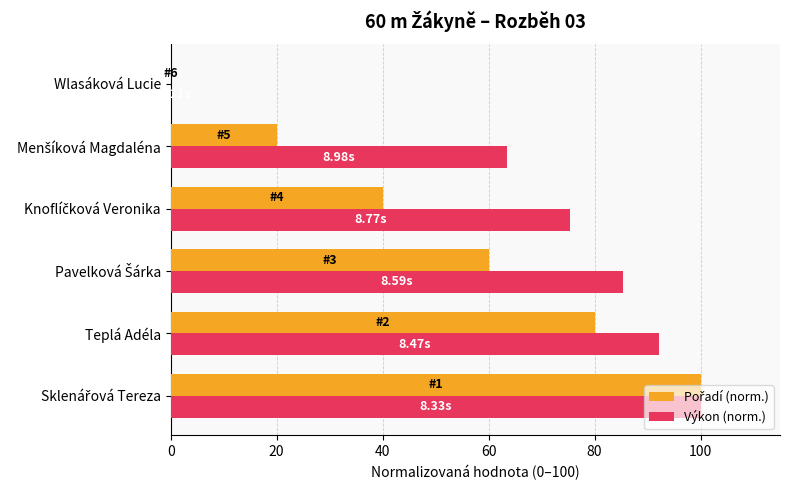

What is the sum of all Výkon (norm.) values?

416.3